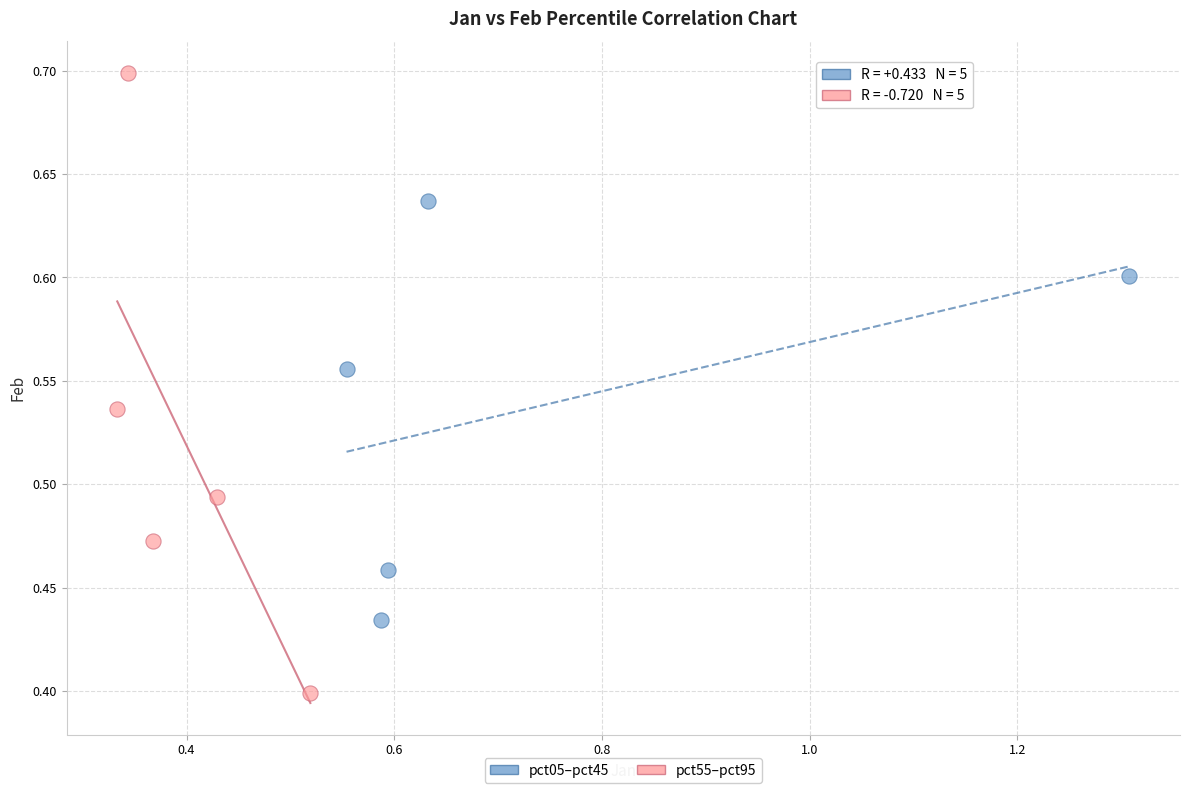

Which series reaches the maximum Y coordinate?

pct55–pct95